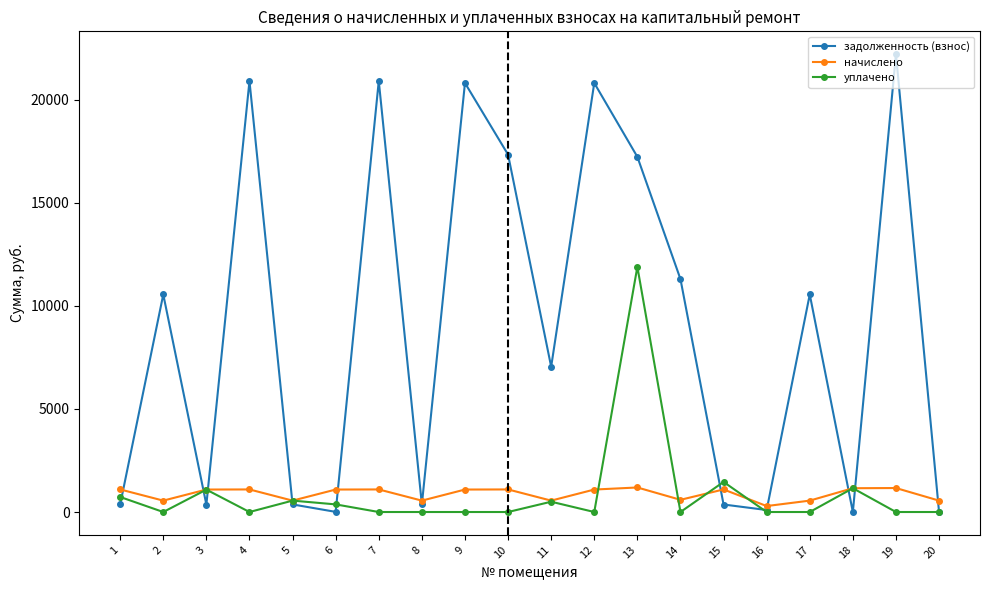

What is the total value across all series at 2?

11110.2